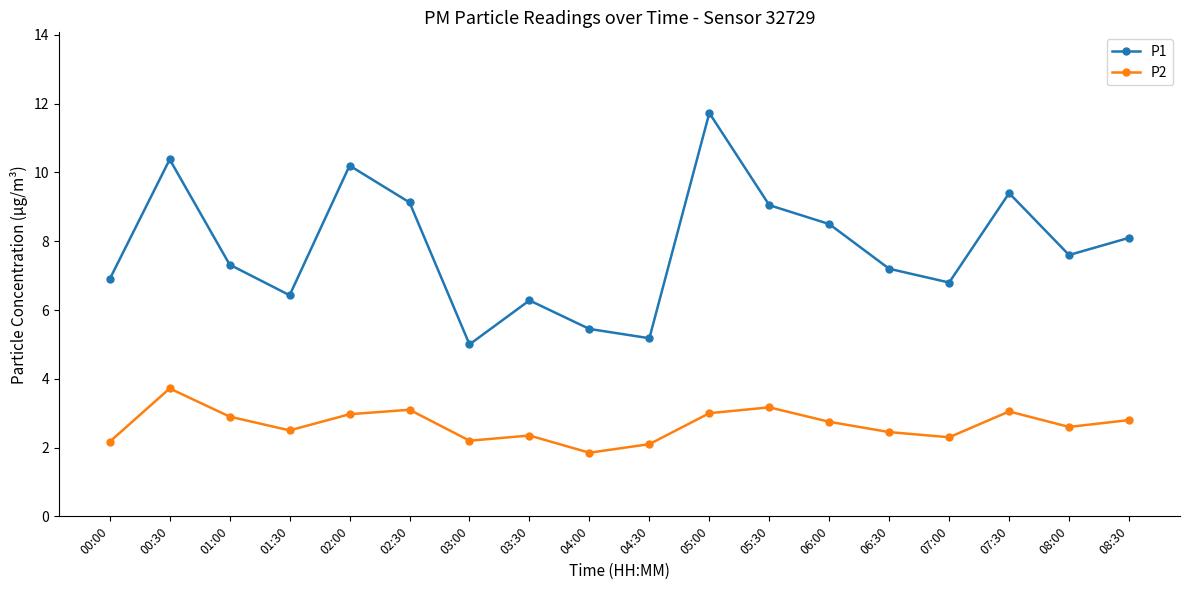

Rank the series at 01:30 from lowest to highest value.

P2, P1